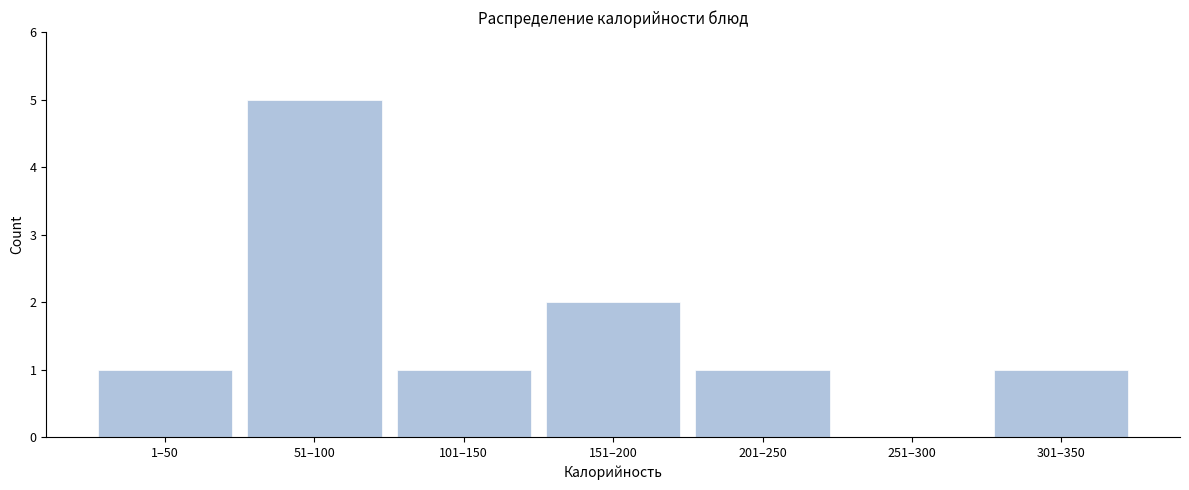

Reading right to left, list all the values displayed in this chart.

301–350=1	251–300=0	201–250=1	151–200=2	101–150=1	51–100=5	1–50=1